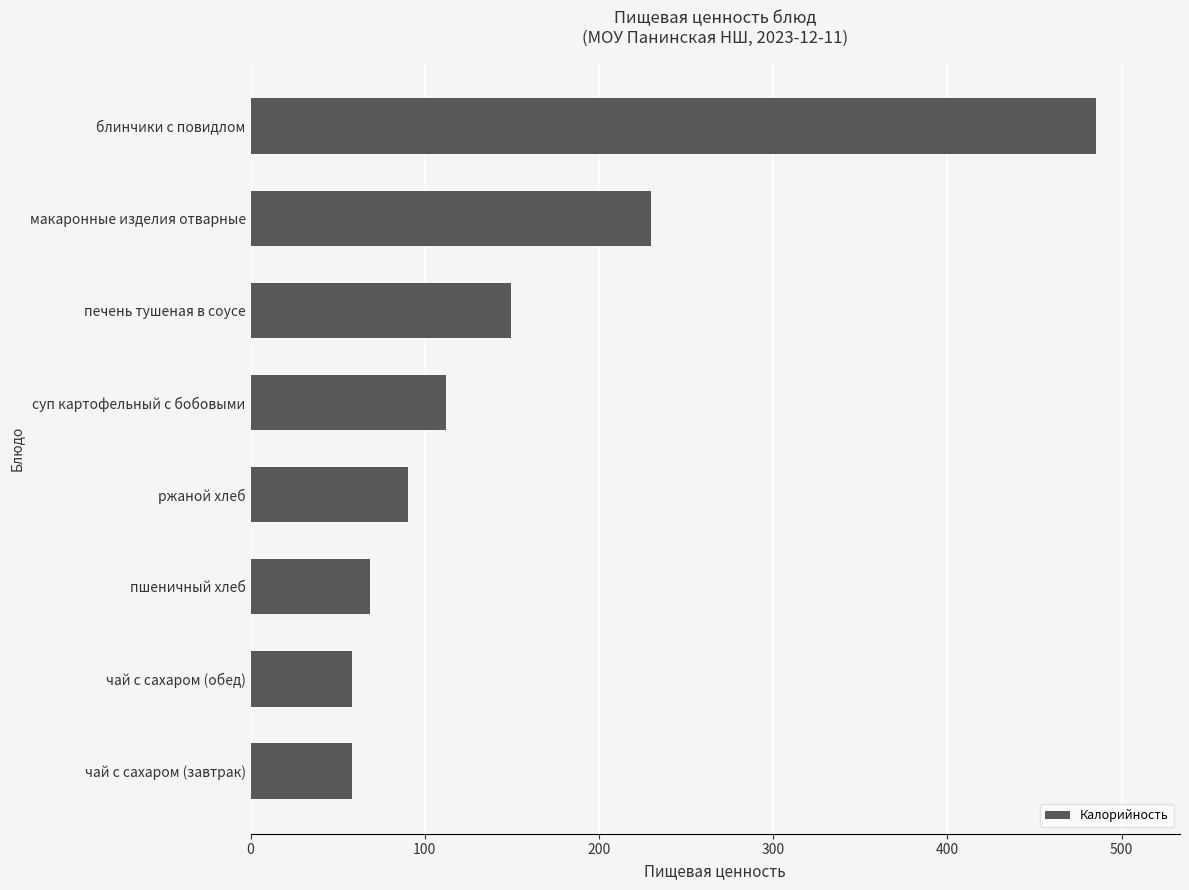

Reading top to bottom, list all the values displayed in this chart.

485.0	230.0	149.4	112.0	90.6	68.5	58.0	58.0